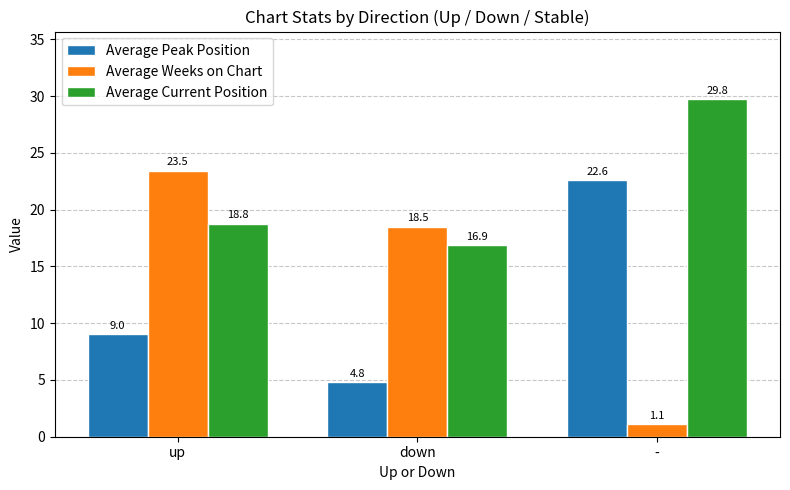

At which label does Average Peak Position reach its minimum?

down